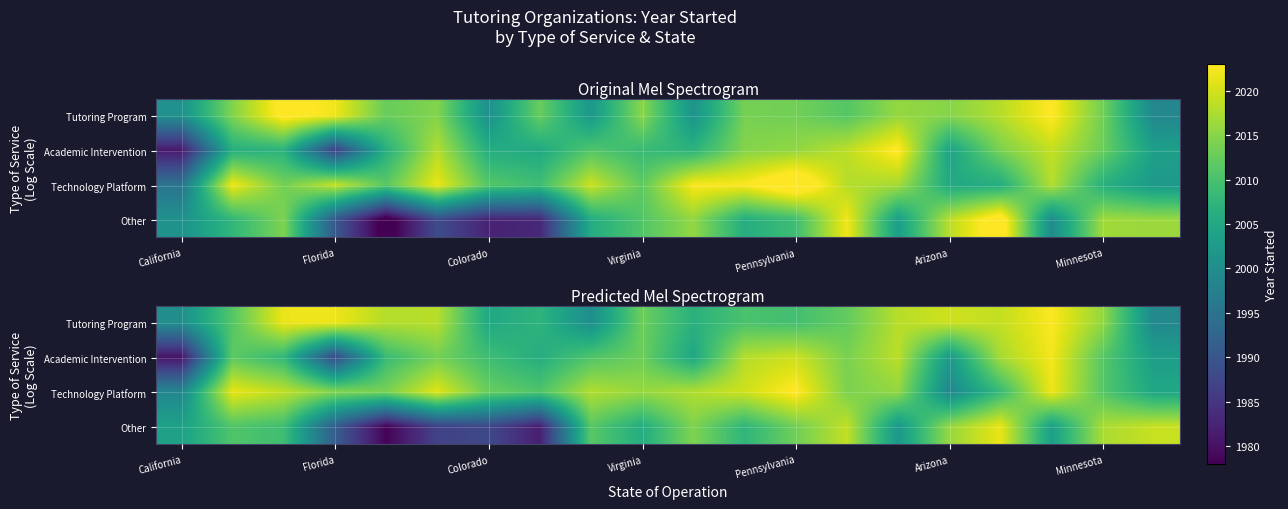

What is the smallest value displayed?

1978.4